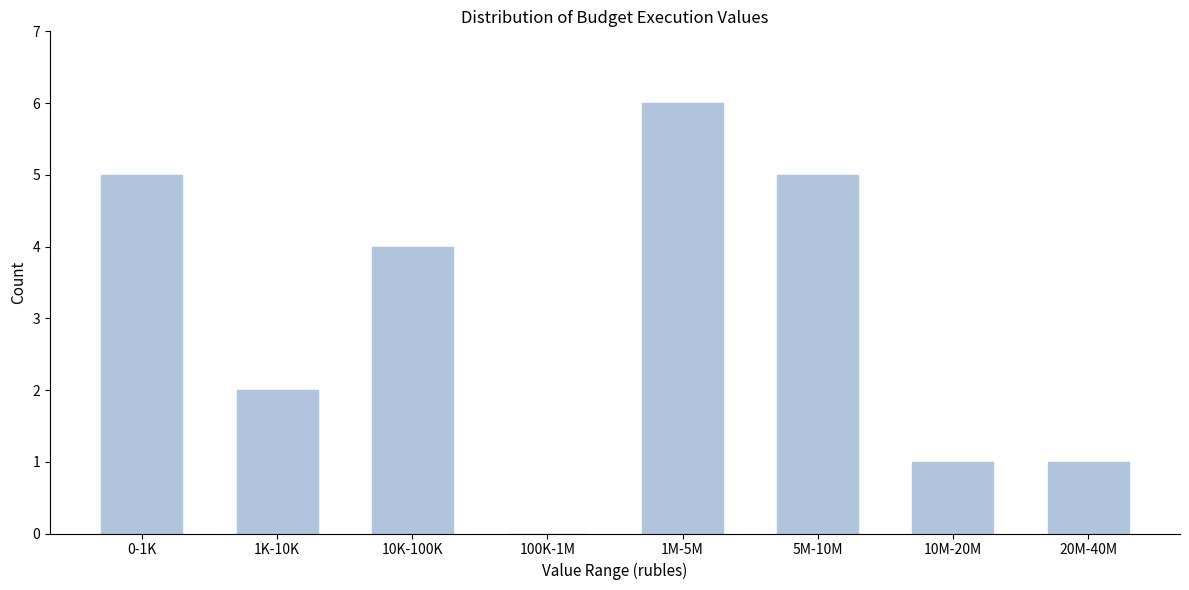

Reading right to left, list all the values displayed in this chart.

20M-40M=1	10M-20M=1	5M-10M=5	1M-5M=6	100K-1M=0	10K-100K=4	1K-10K=2	0-1K=5